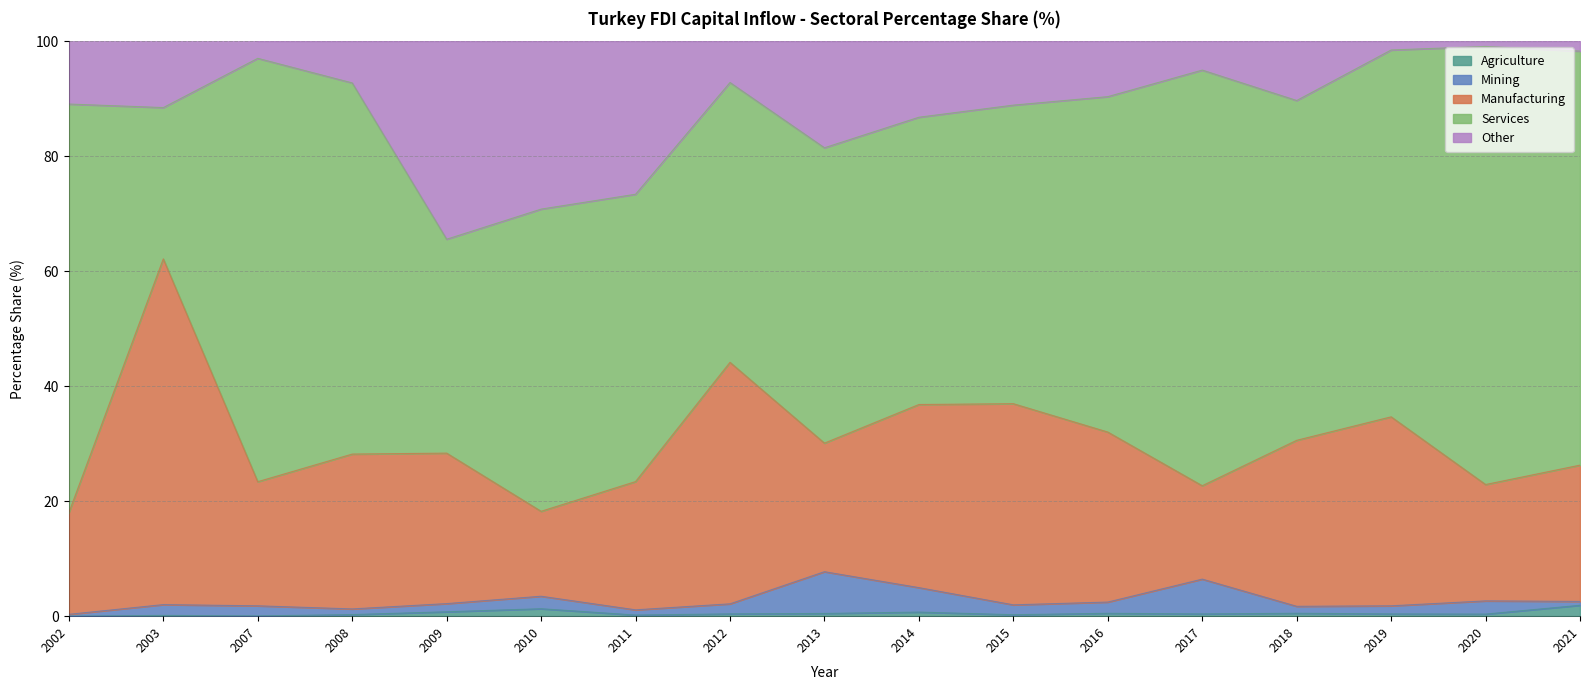

Where do Other and Mining first cross each other?

2016 and 2017